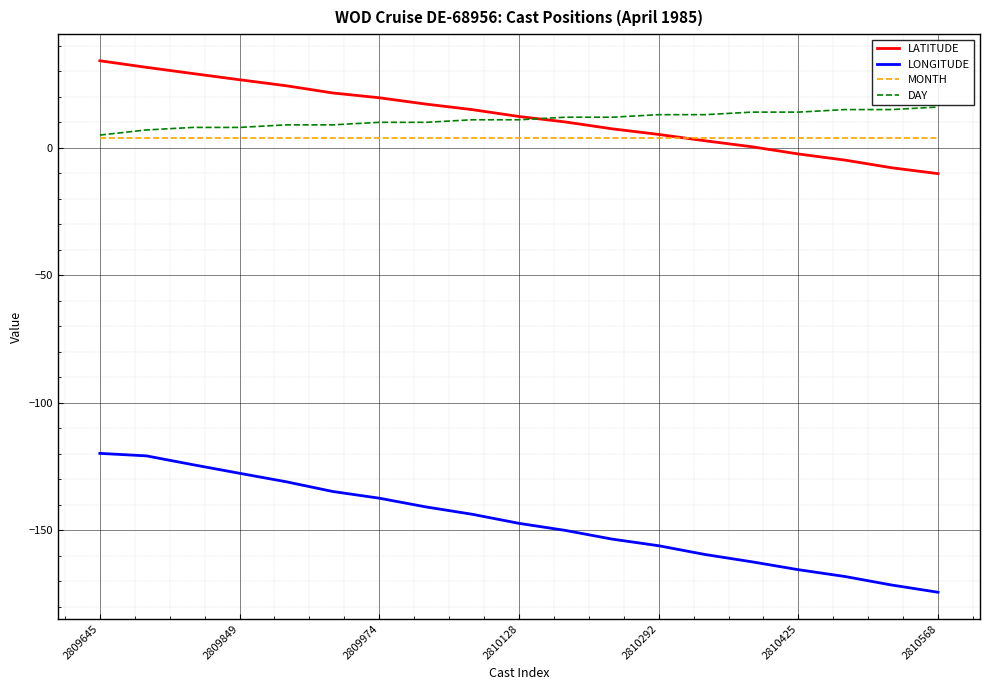

What is the lowest value of the DAY series?

5.0